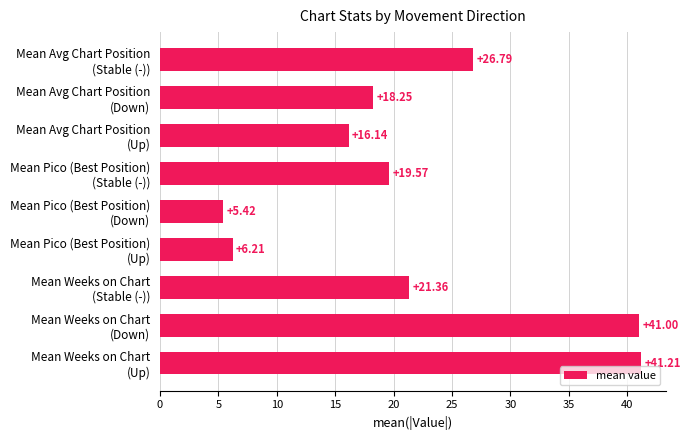

Does the chart contain stacked bars?

No